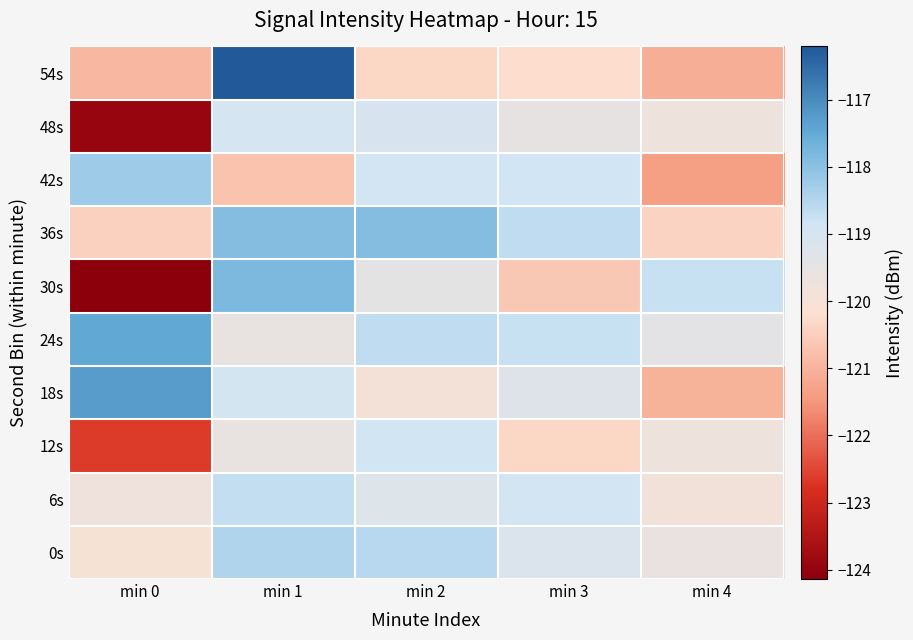

Between min 4 and min 3, which is larger?

min 3